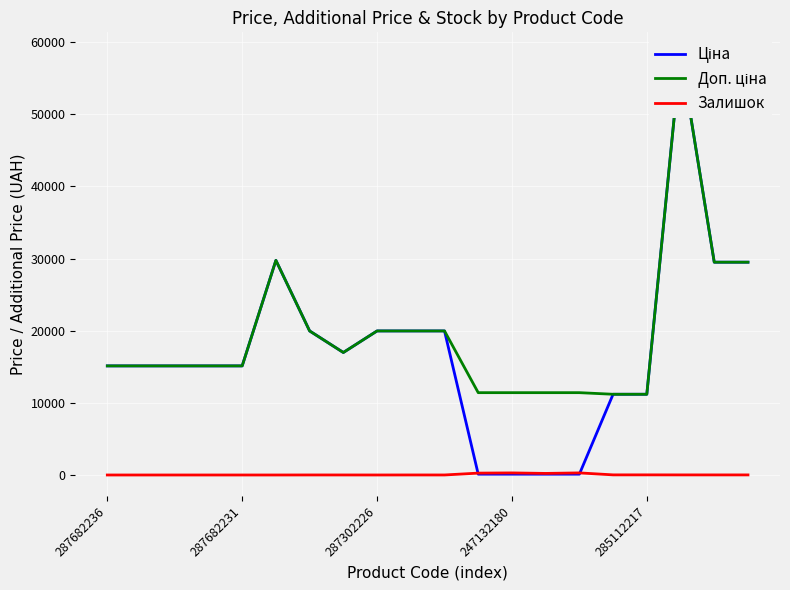

What is the difference between the maximum and minimum values in the Доп. ціна series?

47238.4